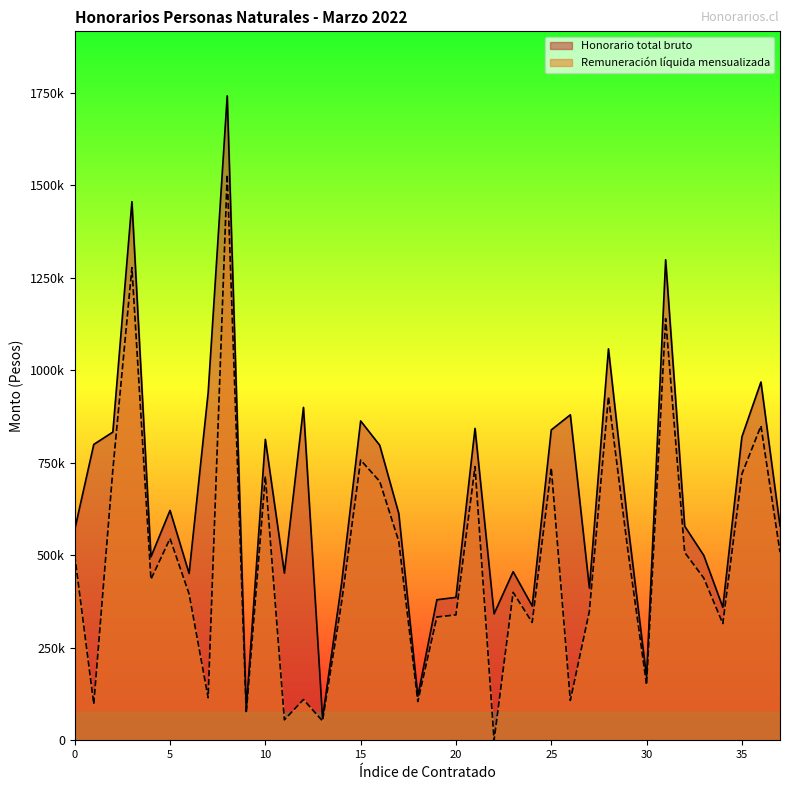

True or false: Remuneración líquida mensualizada and Honorario total bruto cross at least once.

False